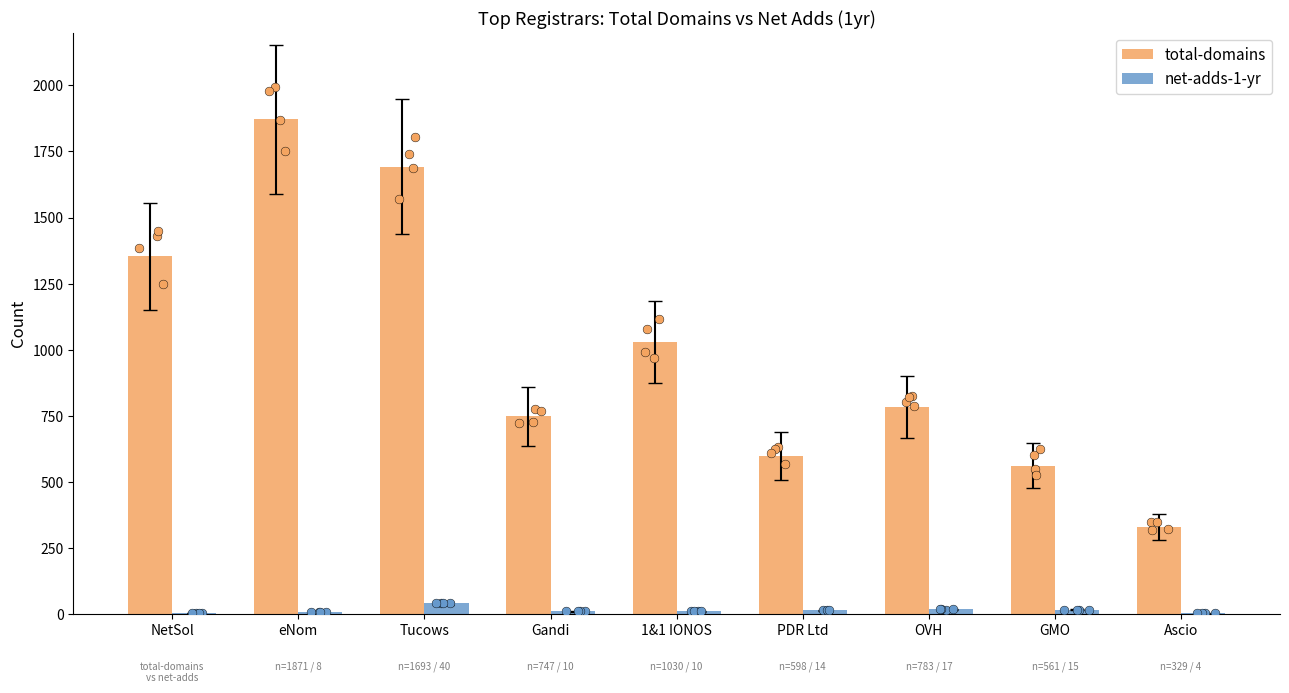

Which series has the largest Y range (max minus min)?

total-domains